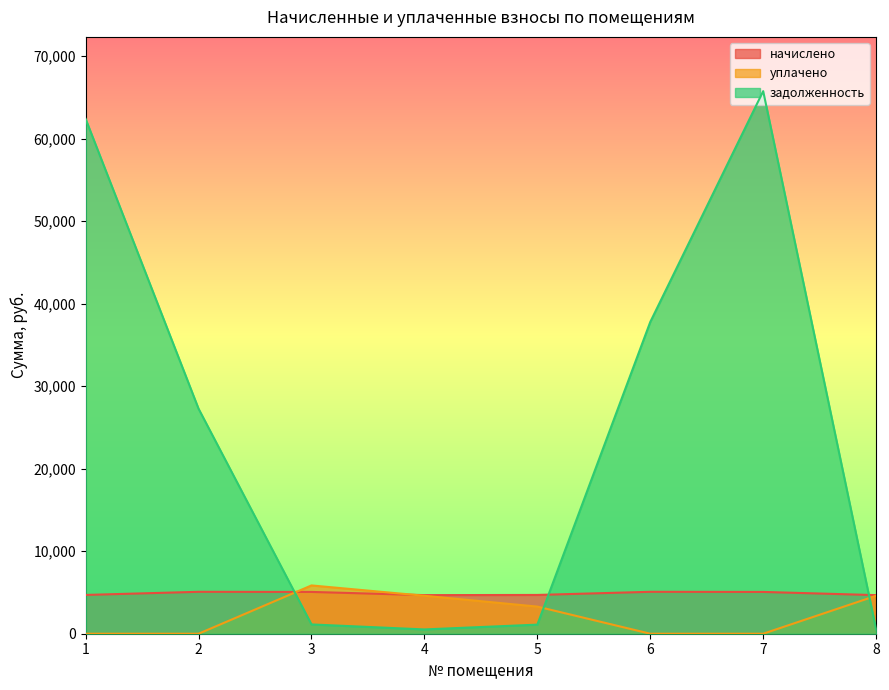

Which series has the largest total across all categories?

задолженность